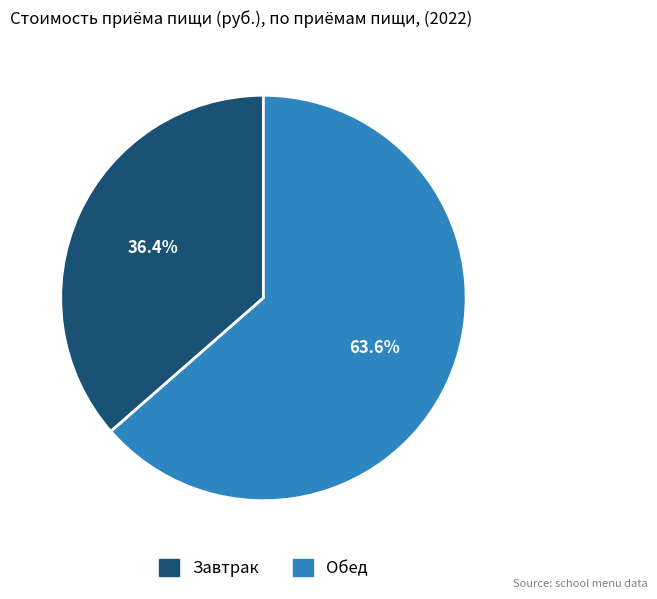

Is the sum of Завтрак and Обед greater than half?

Yes